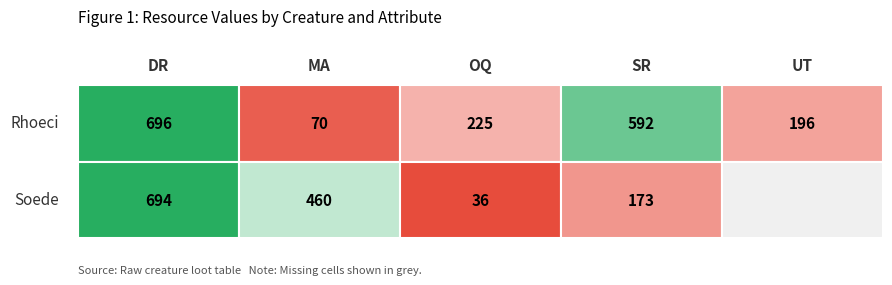

Which has a higher value, OQ or SR?

SR